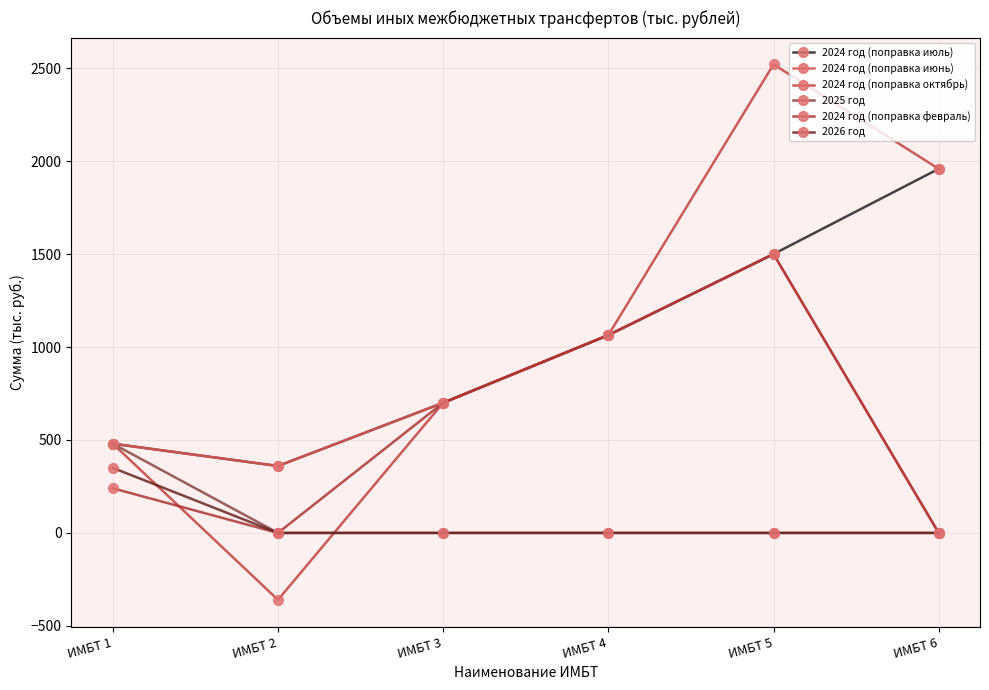

How many negative values does the 2024 год (поправка октябрь) series have?

1